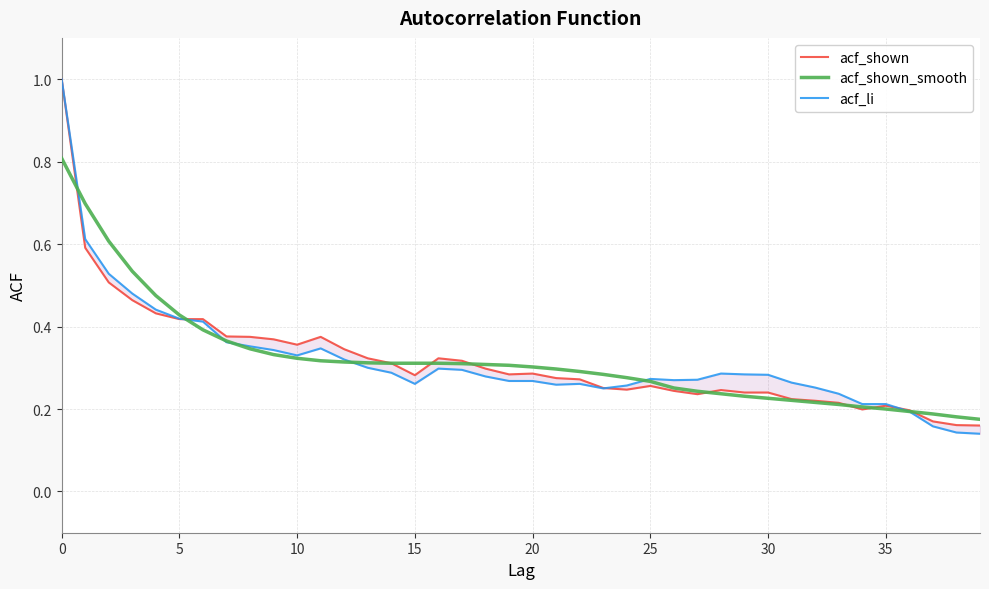

Where is acf_shown_smooth nearest to the value 0?

39